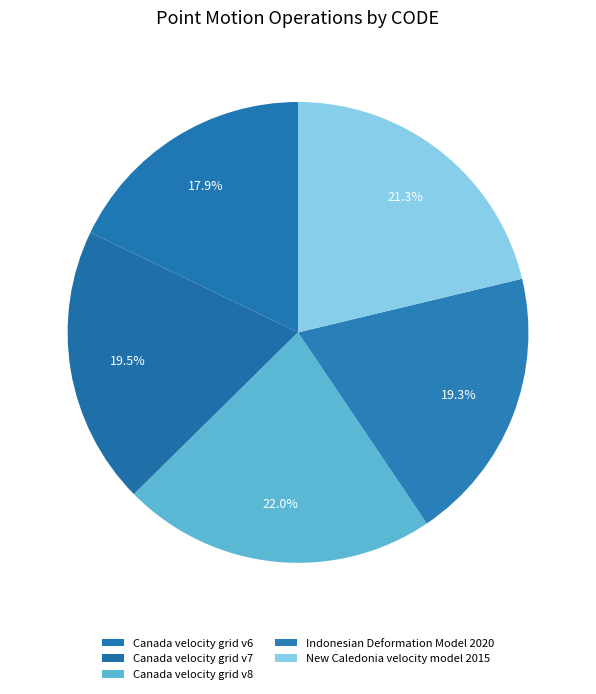

To the nearest percent, what is the difference between the Canada velocity grid v6 and Canada velocity grid v7 slice percentages?

2%